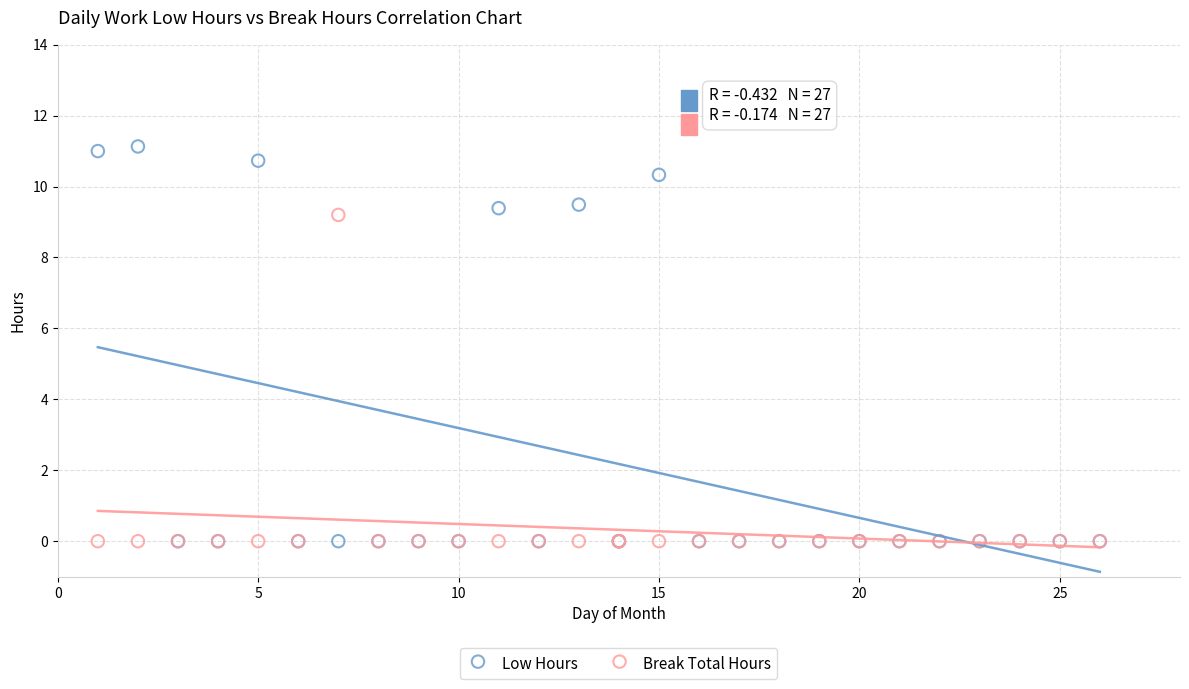

In the Low Hours series, what Y value is closest to 5?

9.4